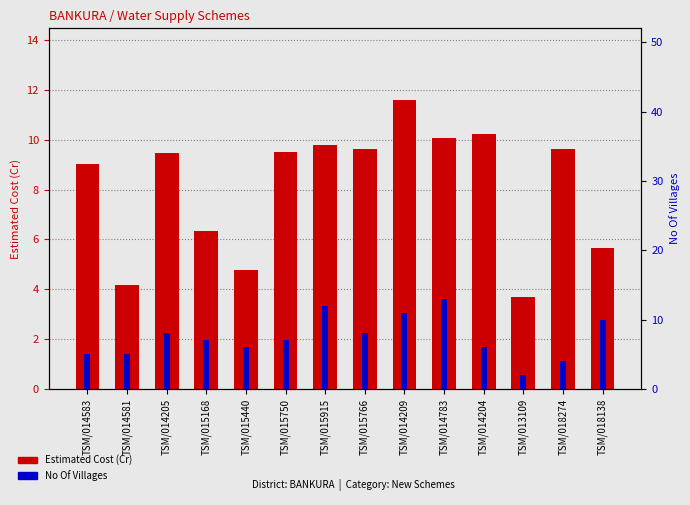

How many data points in No Of Villages are above 7?

6